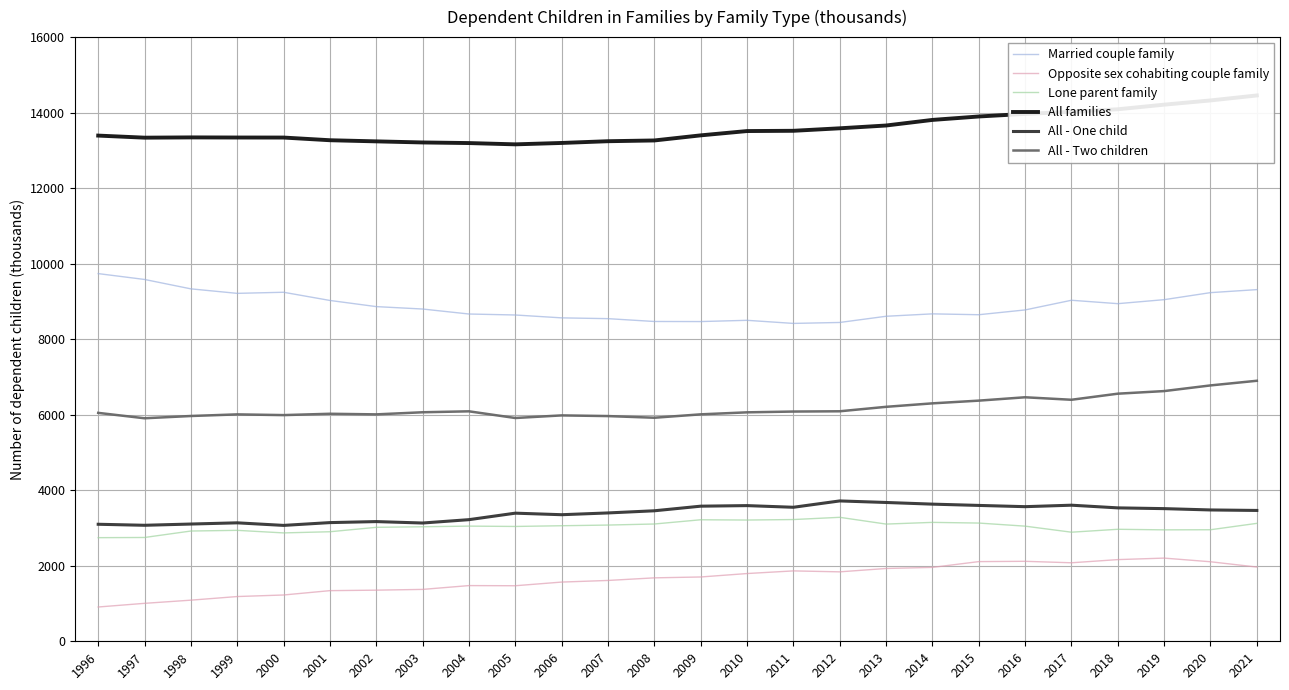

Read the All - One child value at 2018.

3533